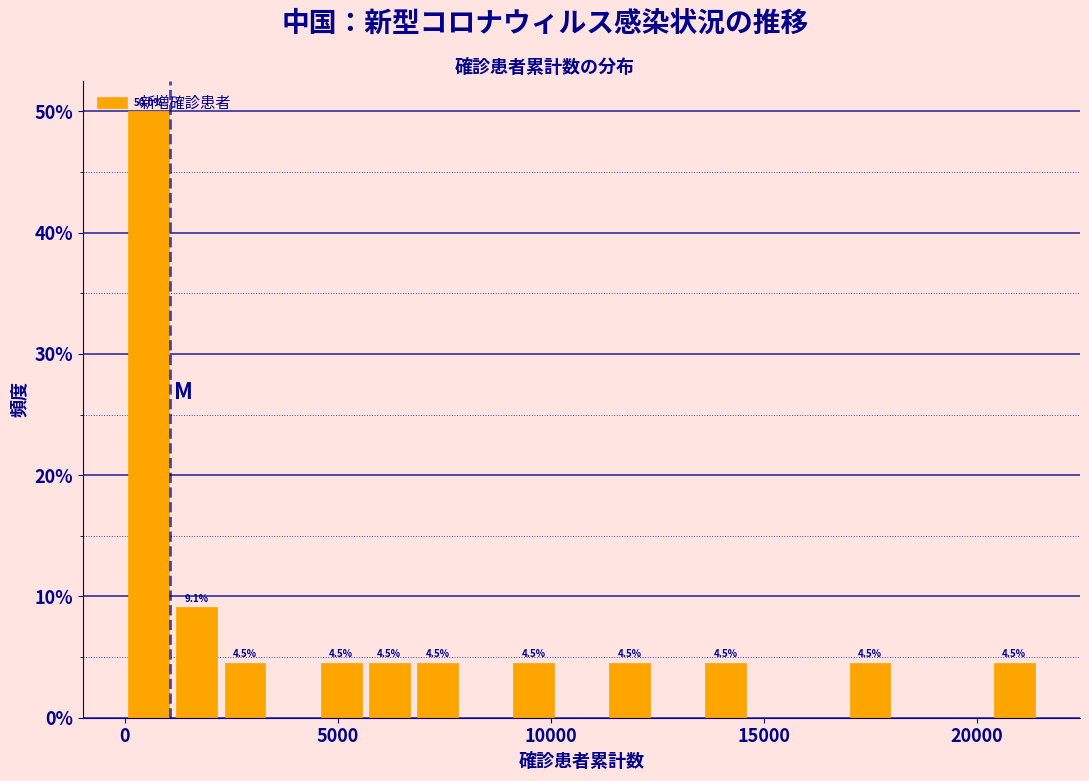

Around what value on the x-axis is the tallest bar? Give the approximate position of its centre, as read against the axis.

500